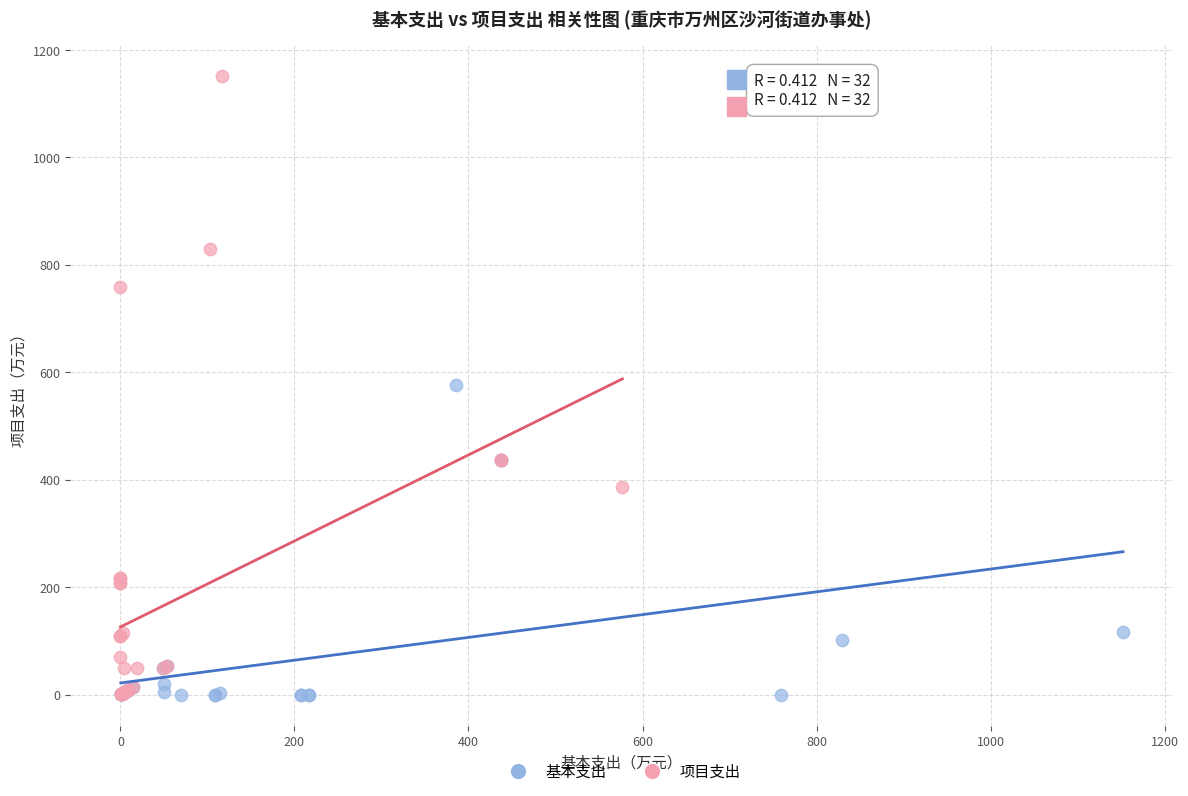

Which series has the widest spread of Y values?

项目支出